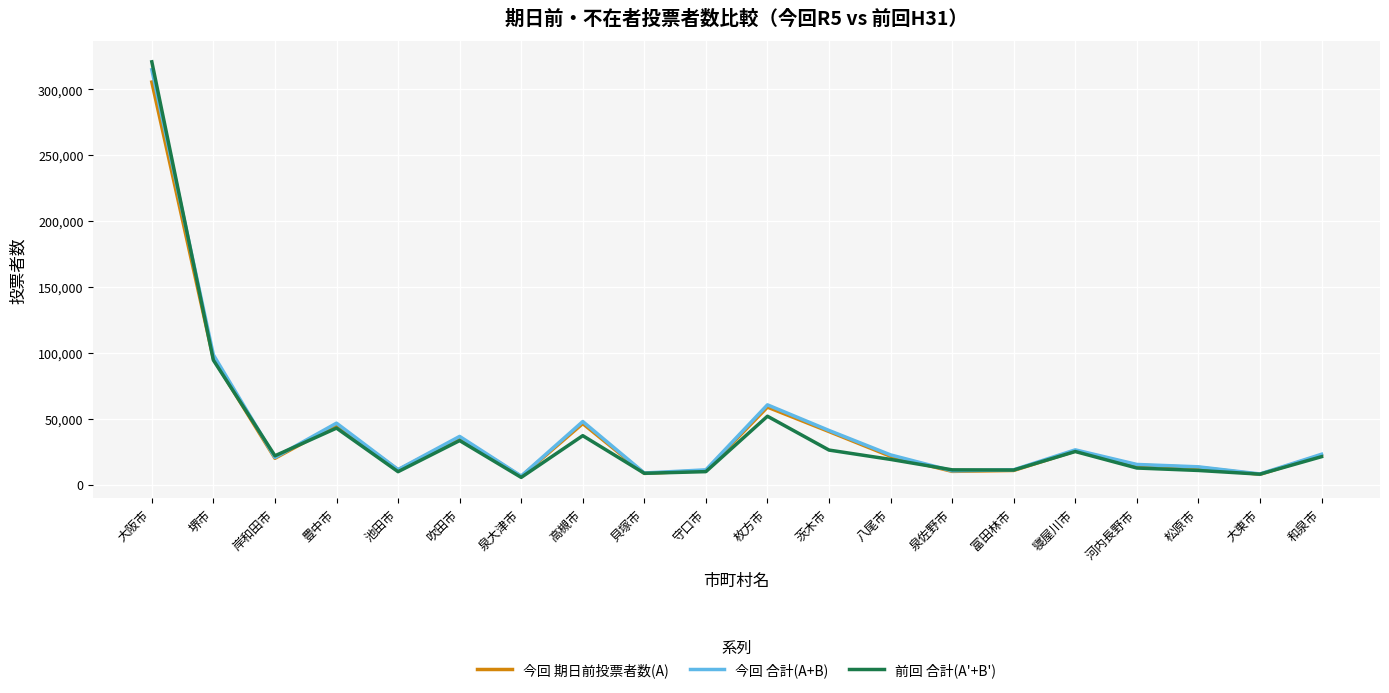

Which series has the widest spread of values?

前回 合計(A'+B')